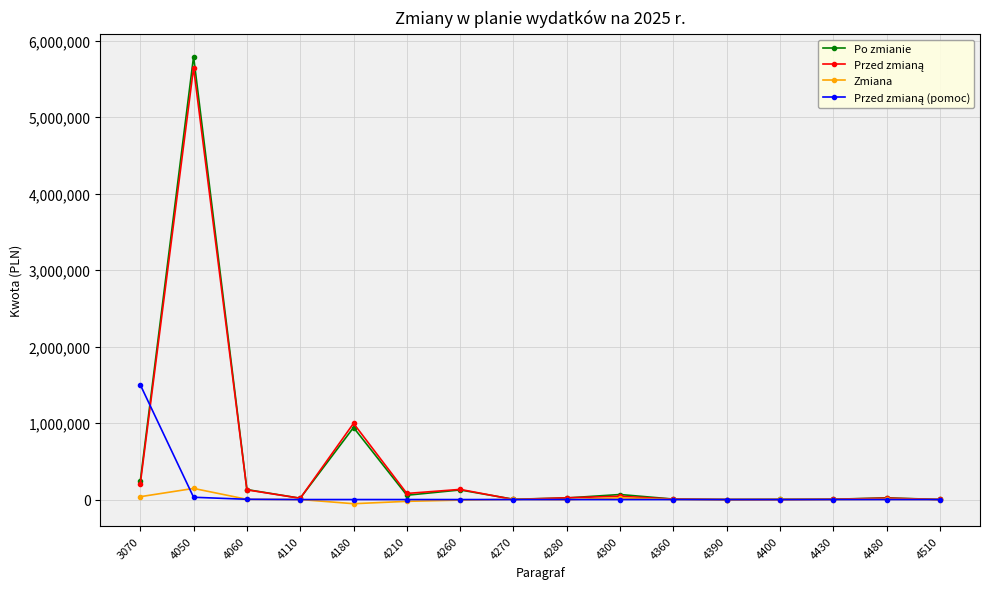

What is the value of the Zmiana point at the 16th from the left?

41